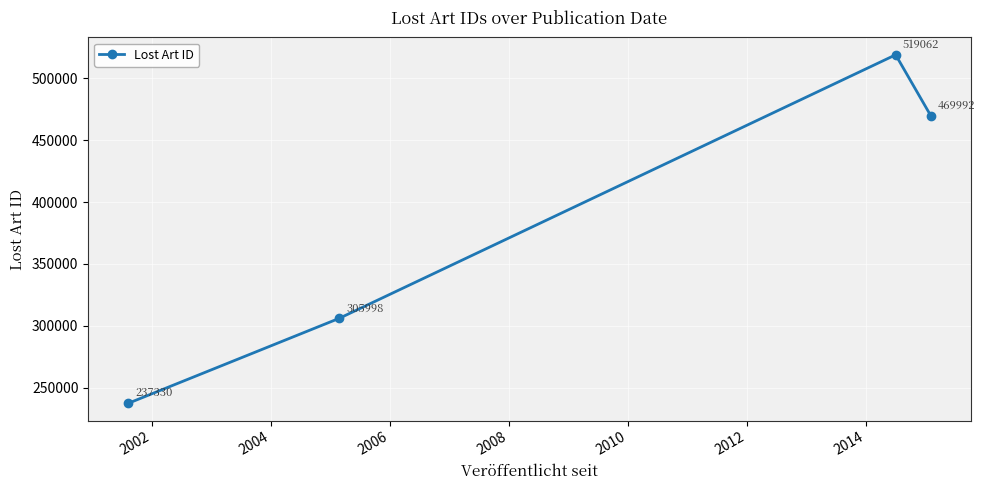

What is the maximum value shown in the chart?

519062